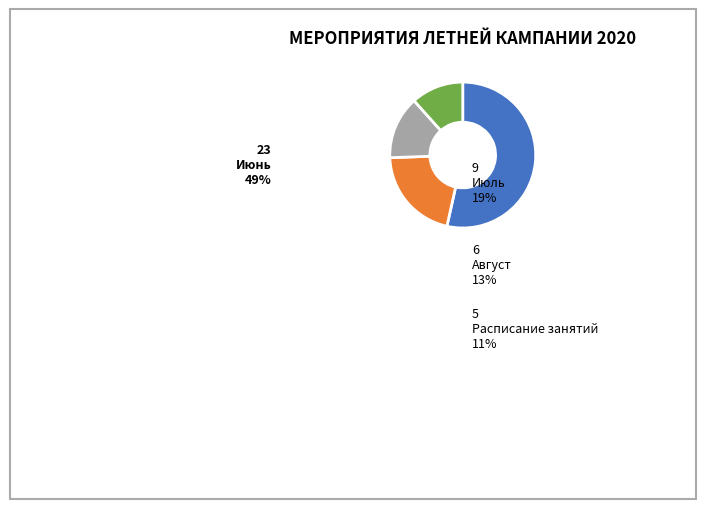

True or false: Август accounts for 14% of the total.

True